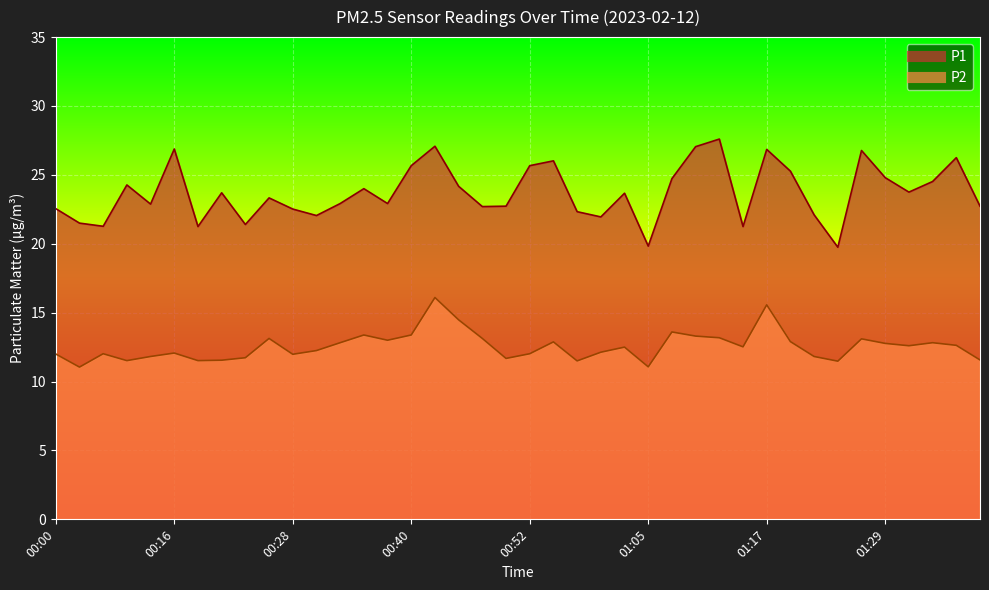

True or false: P2 and P1 intersect in this chart.

False